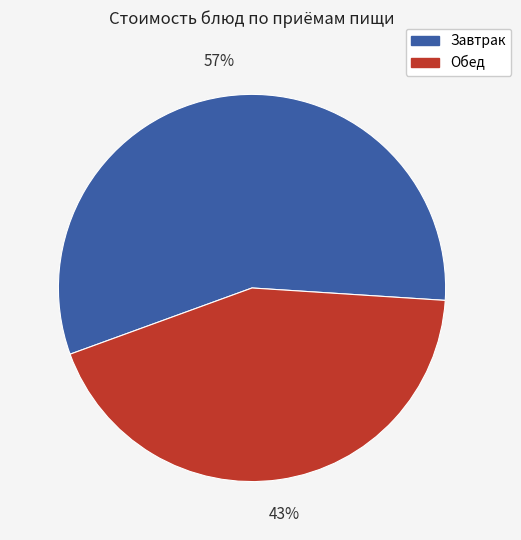

To the nearest percent, what is the average slice percentage?

50%